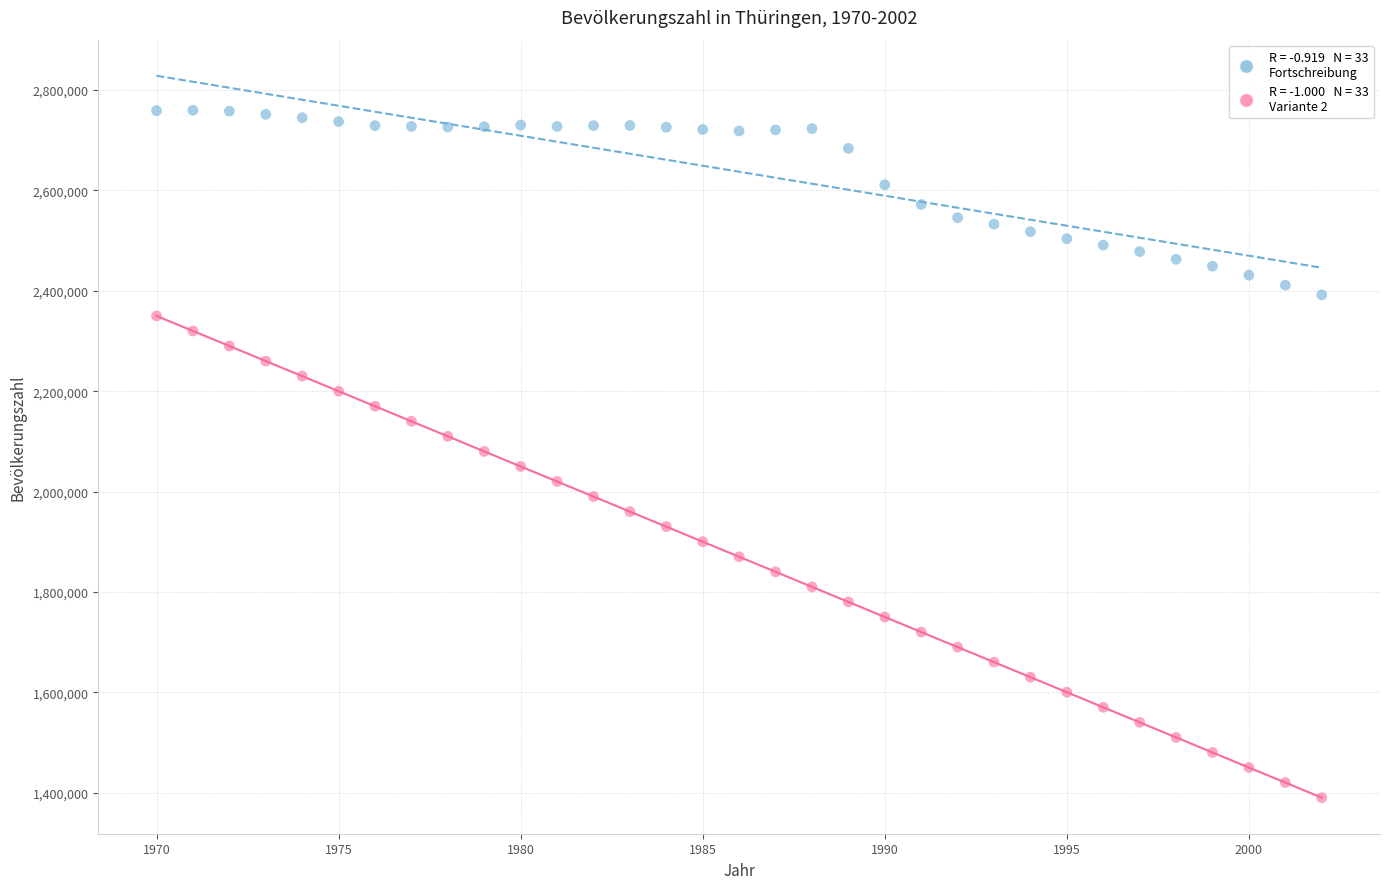

Across all data points, what is the range of Y values (max minus min)?

1369780